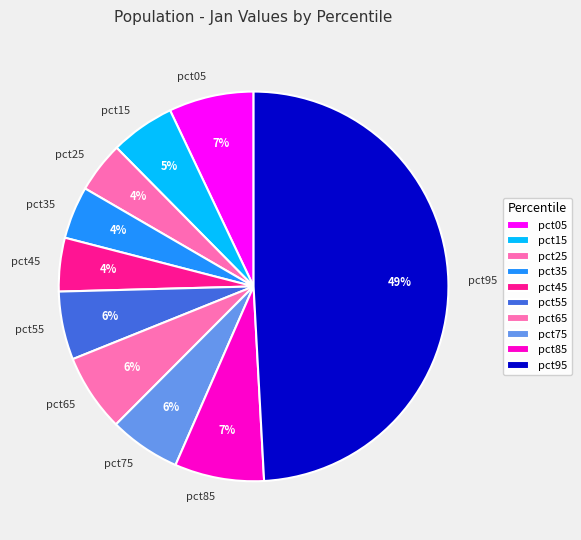

How many slices are in this pie chart?

10